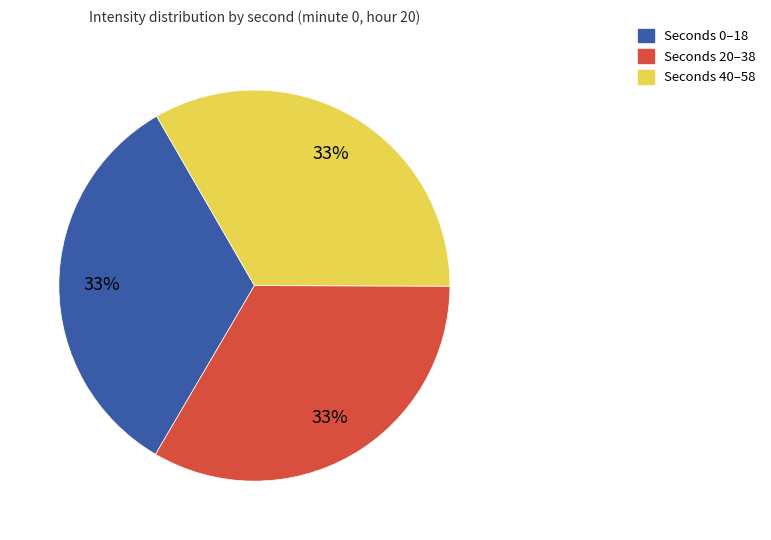

Is there any slice that represents more than half of the pie?

No